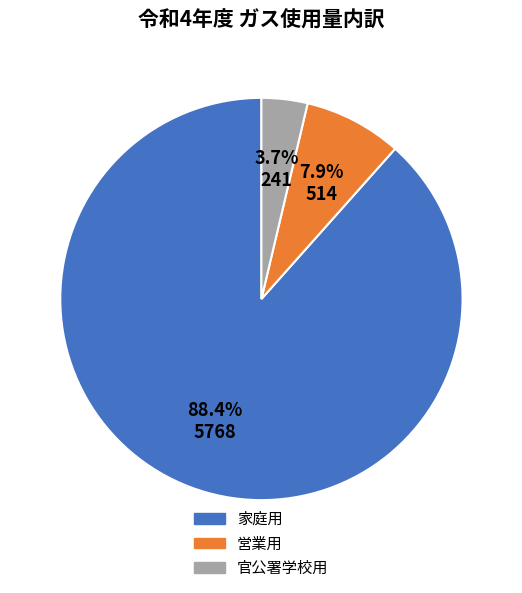

Is there a majority slice in this chart?

Yes